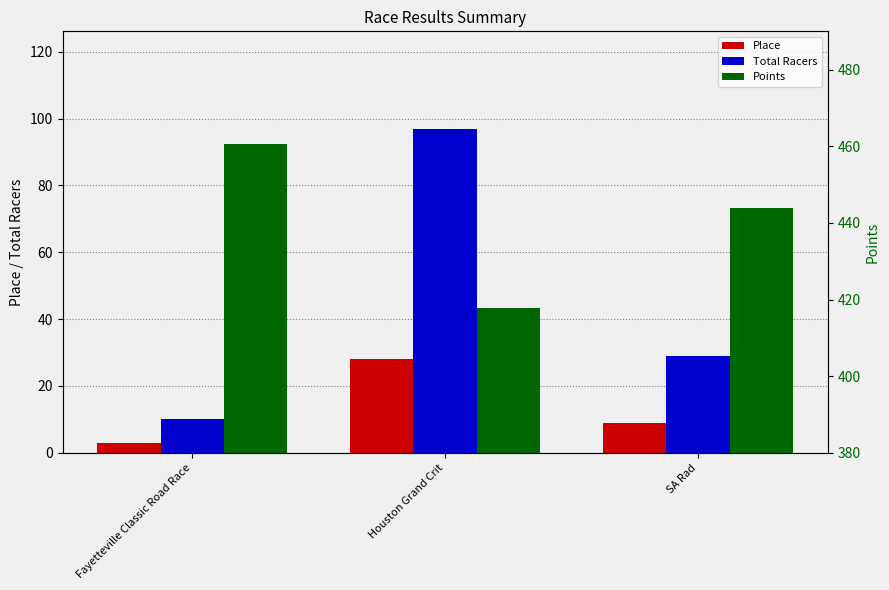

Read the Place value at Fayetteville Classic Road Race.

3.0